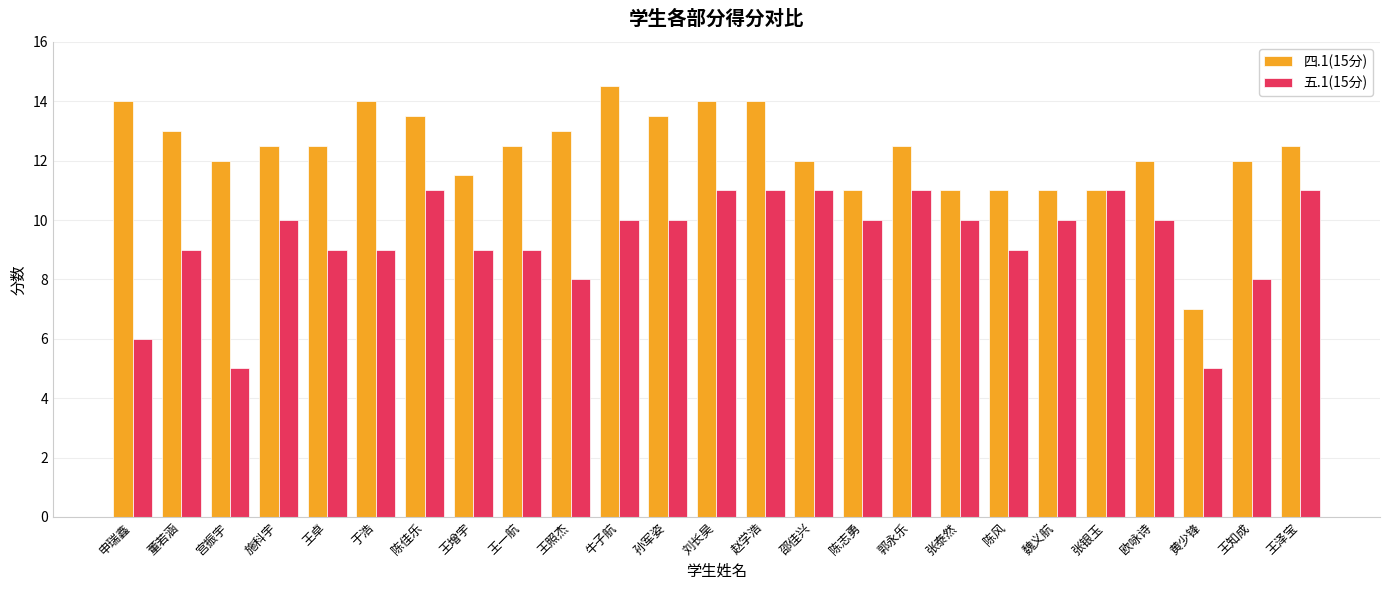

Which series changed the most between 孙军姿 and 王知成?

五.1(15分)